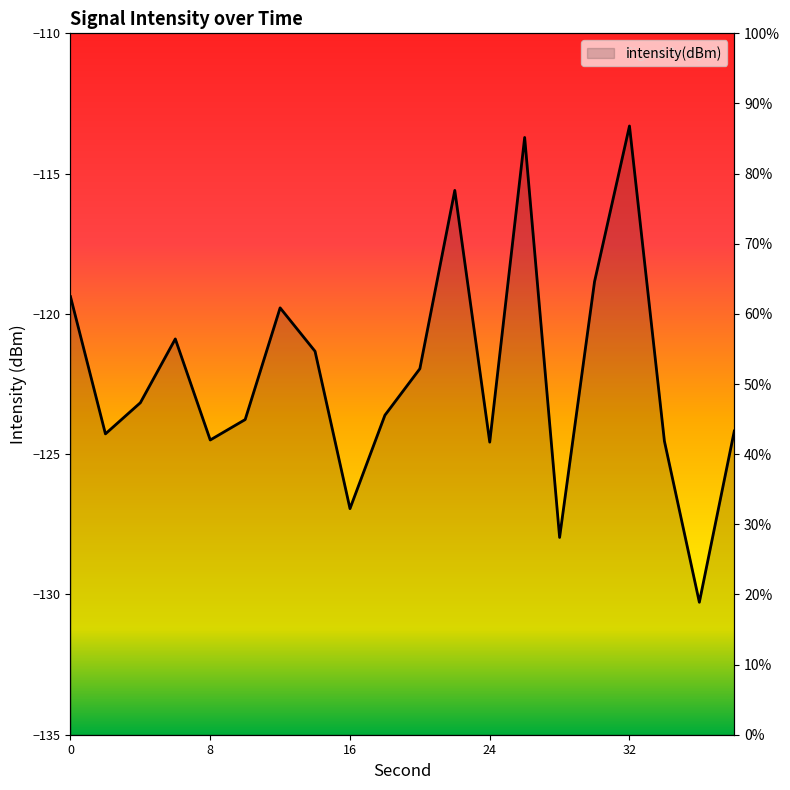

Where is the first local minimum?

2